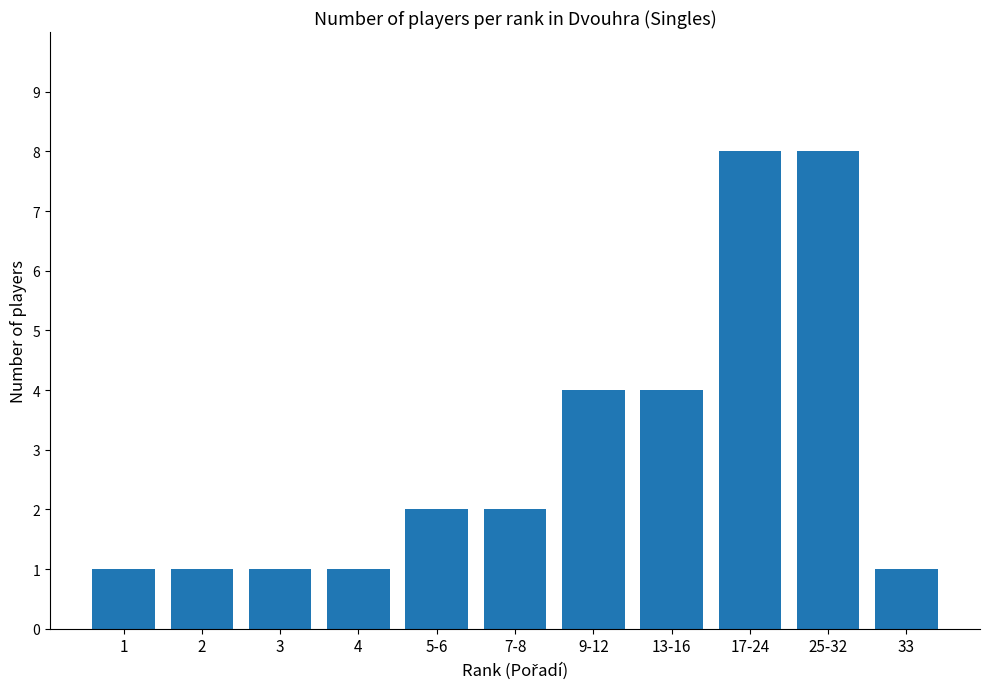

True or false: the data shows 1 at 9-12.

False